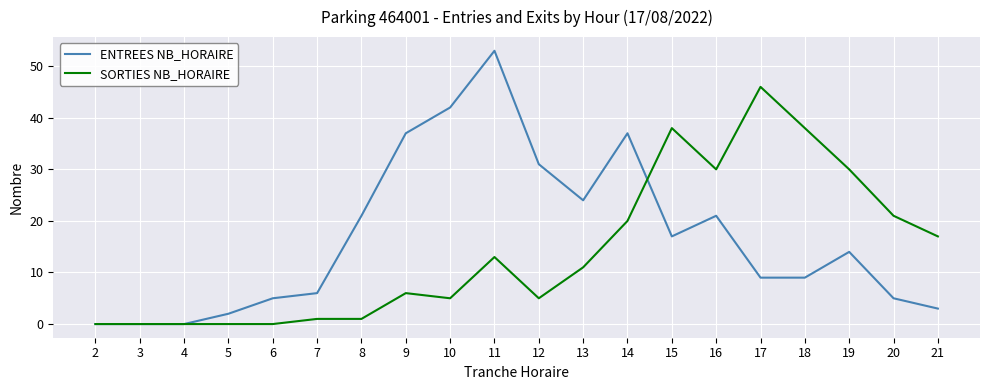

Rank the series by their maximum value, from highest to lowest.

ENTREES NB_HORAIRE, SORTIES NB_HORAIRE